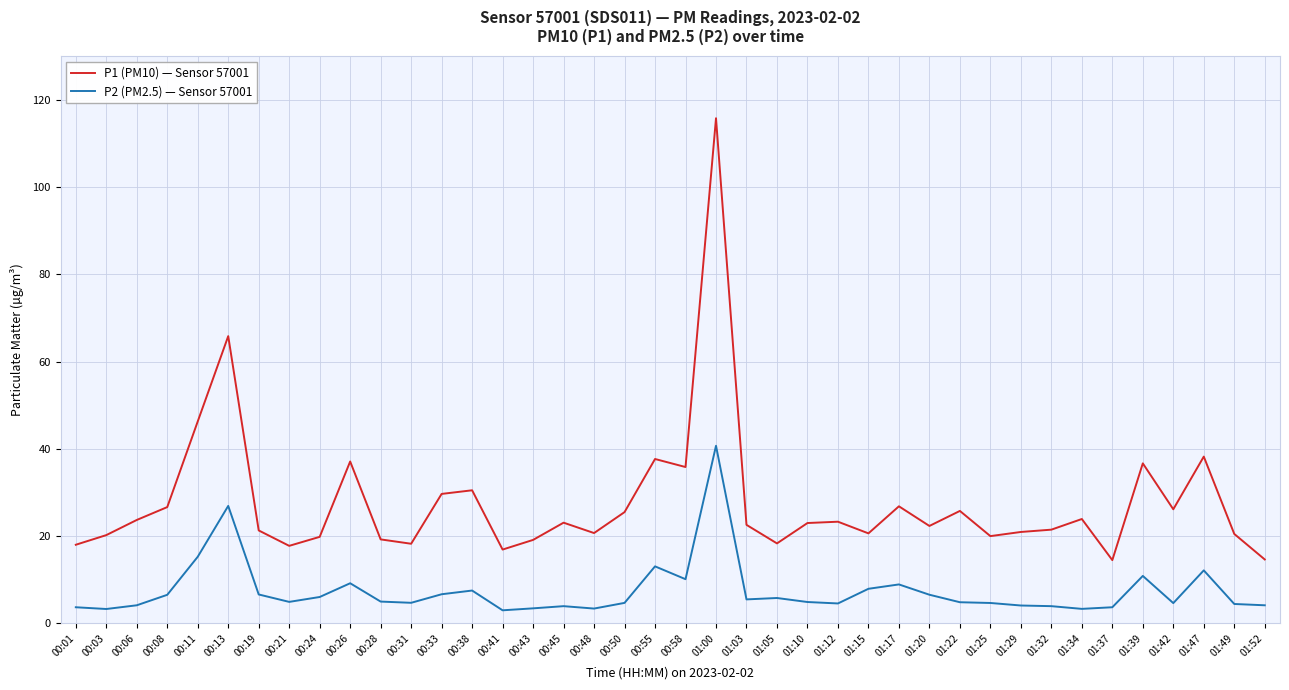

List the series in order of their overall mean, lowest first.

P2 (PM2.5) — Sensor 57001, P1 (PM10) — Sensor 57001